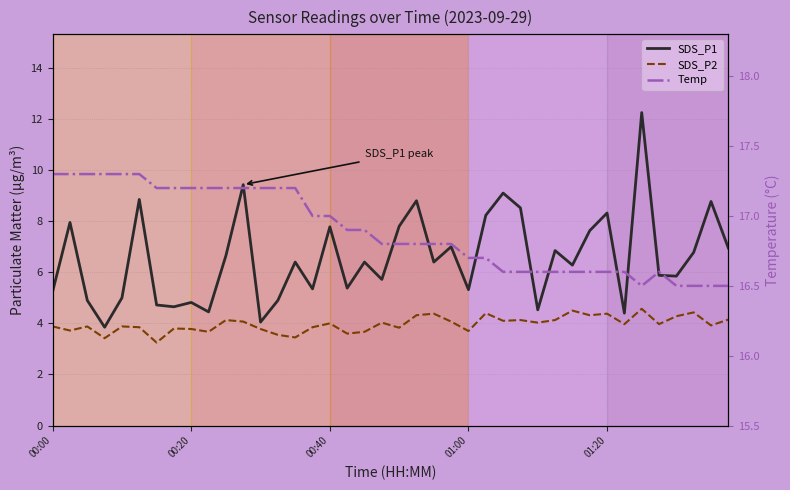

What is the difference between the SDS_P1 values at 38 and 00:20?

0.8